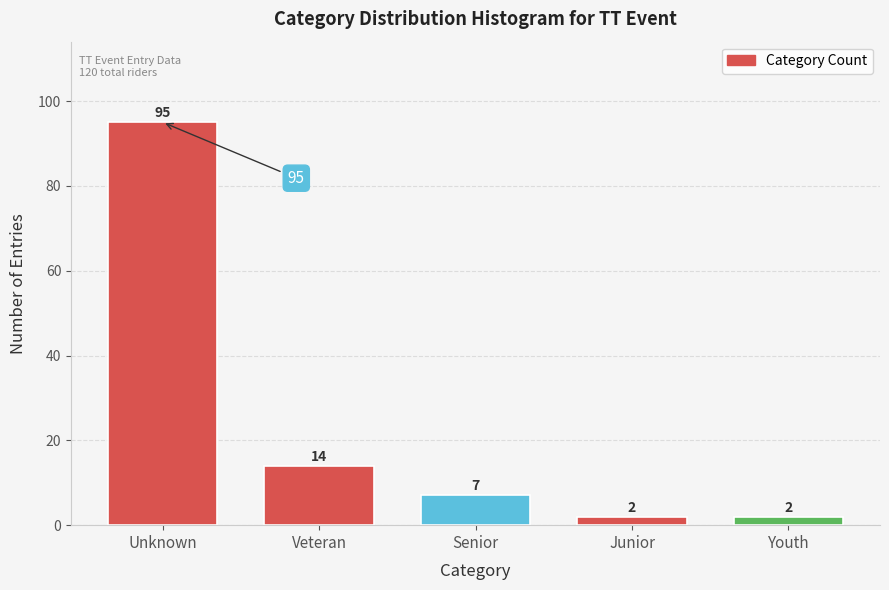

Reading left to right, what are all the values shown in this chart?

Unknown=95	Veteran=14	Senior=7	Junior=2	Youth=2